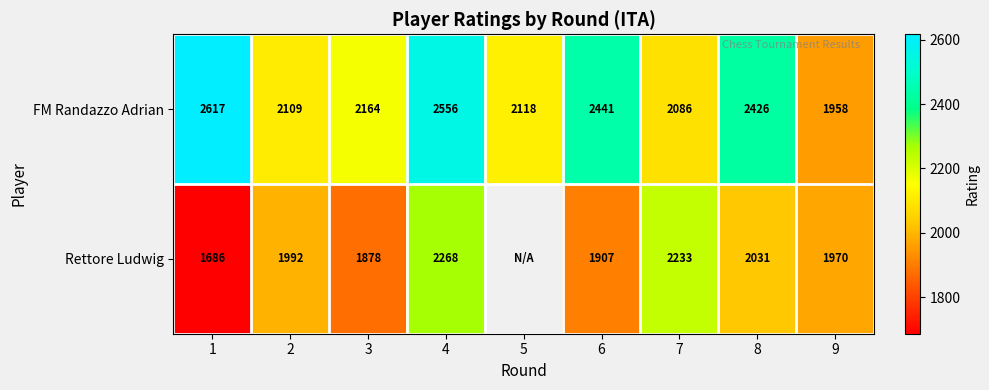

Rank the categories by FM Randazzo Adrian value from lowest to highest.

9, 7, 2, 5, 3, 8, 6, 4, 1